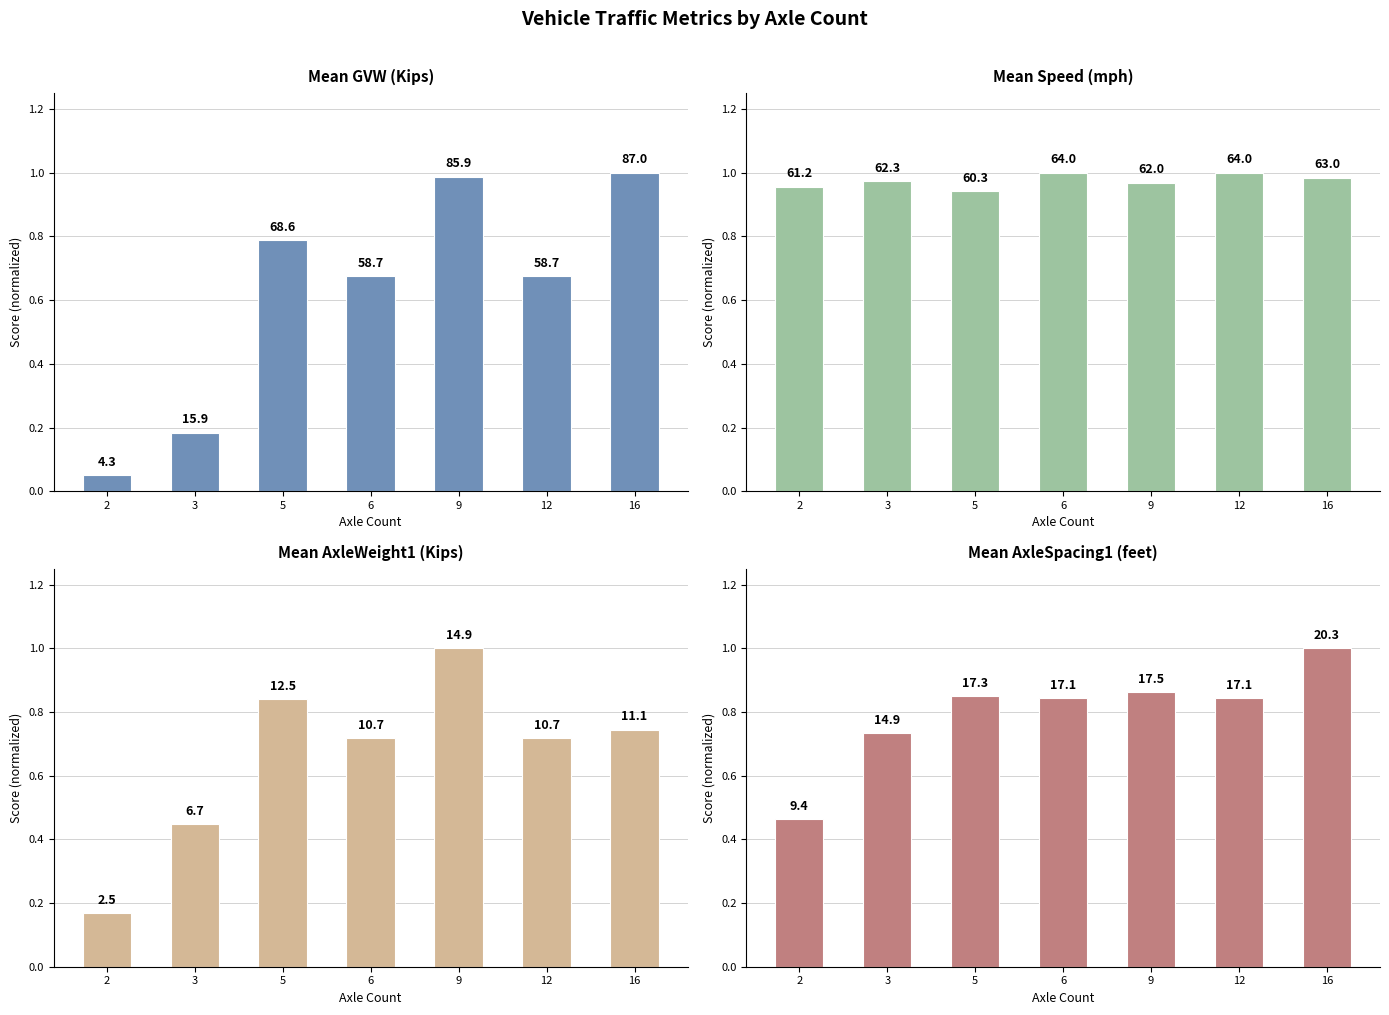

Rank the series by their maximum value, from highest to lowest.

Mean GVW (Kips), Mean Speed (mph), Mean AxleWeight1 (Kips), Mean AxleSpacing1 (feet)